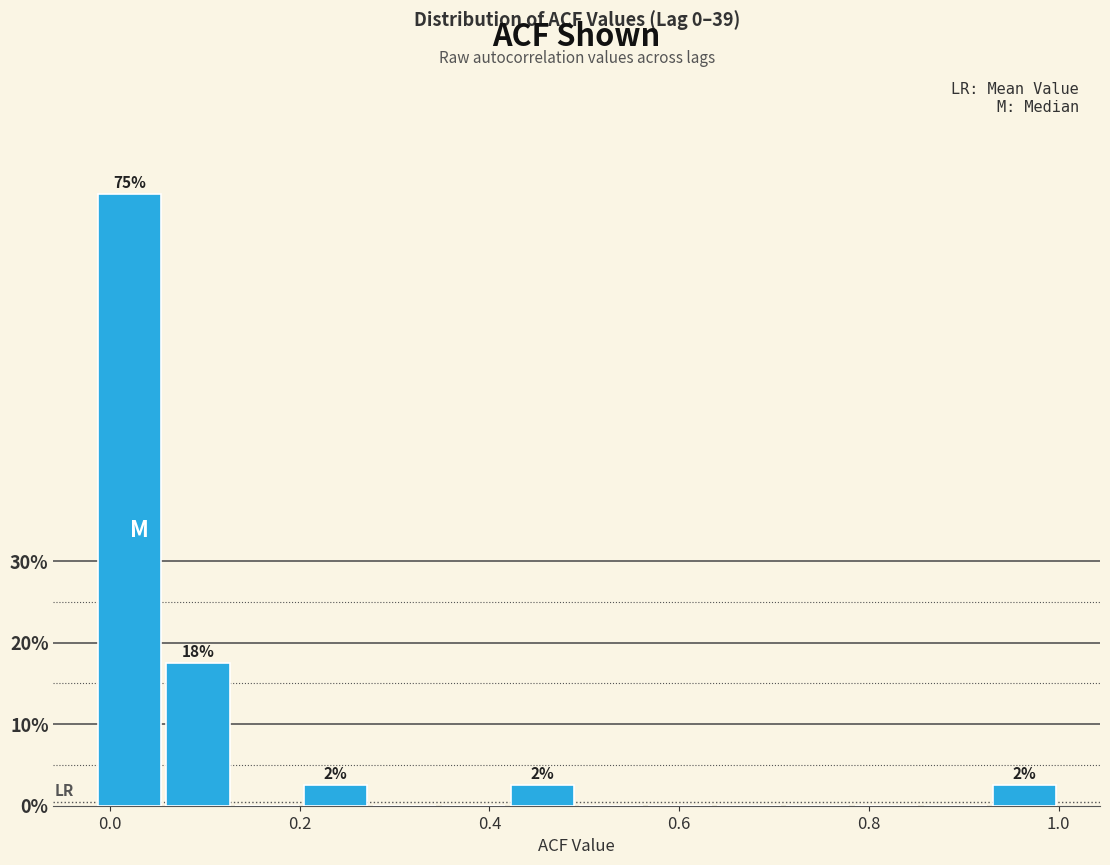

Around what value on the x-axis is the tallest bar? Give the approximate position of its centre, as read against the axis.

0.02